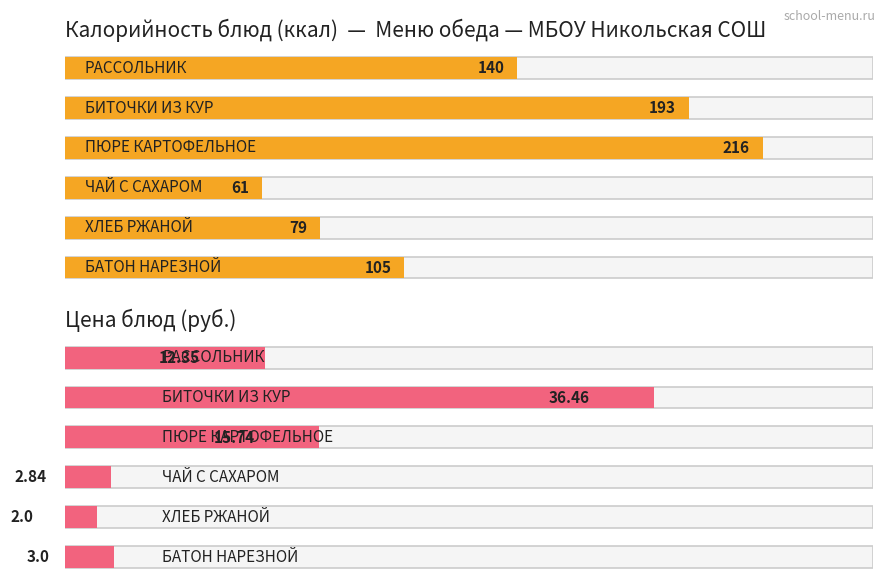

What is the label of the 5th bar from the left?

ХЛЕБ РЖАНОЙ